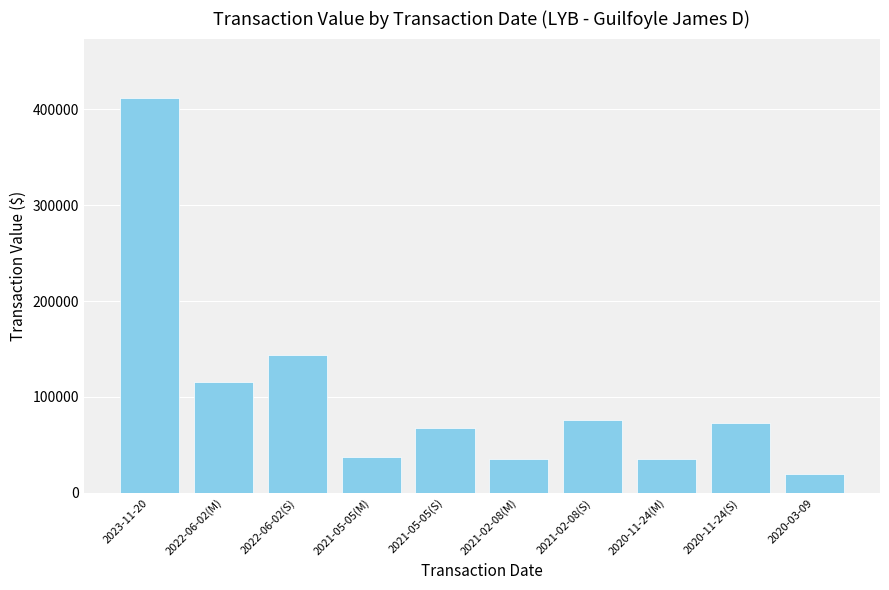

What is the difference between the values at 2022-06-02(M) and 2021-02-08(S)?

39150